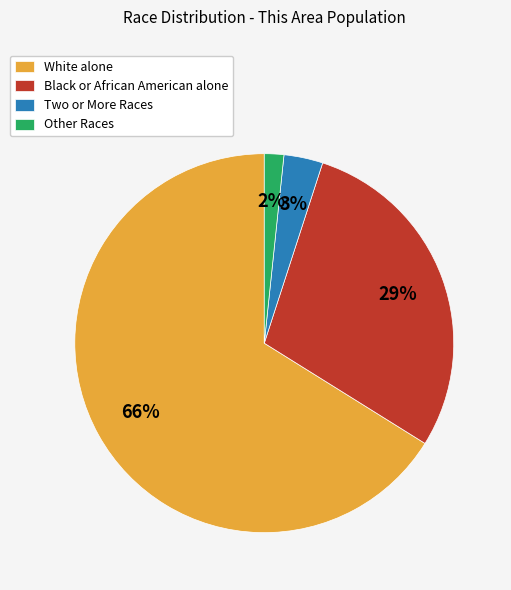

Does any single category account for the majority?

Yes